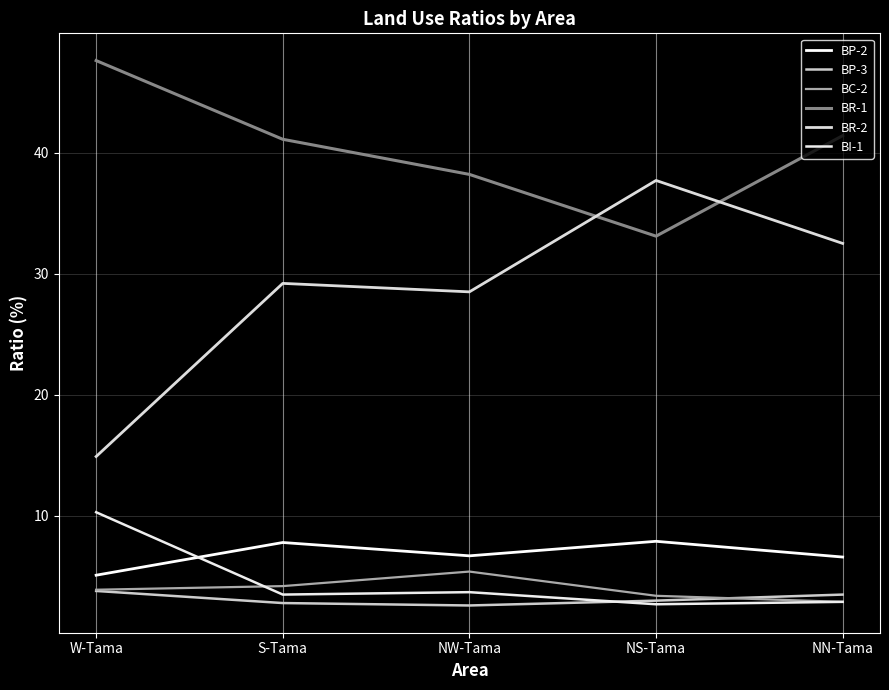

What position from the right is S-Tama?

4